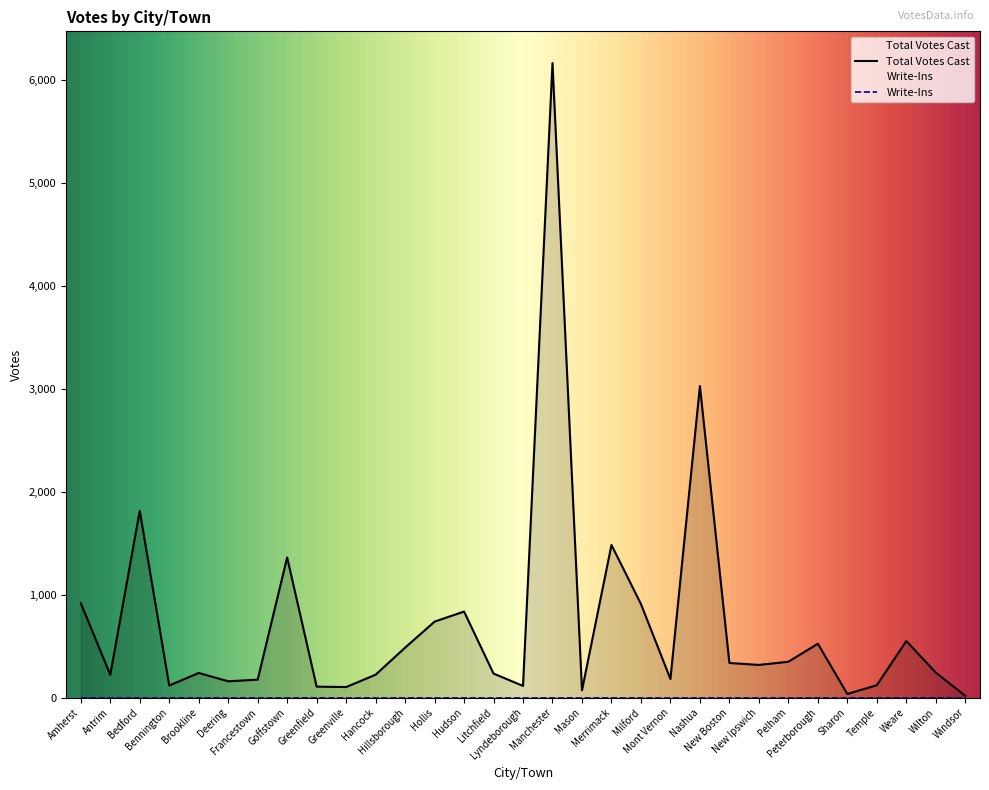

Which has a higher value, New Boston or Hollis?

Hollis